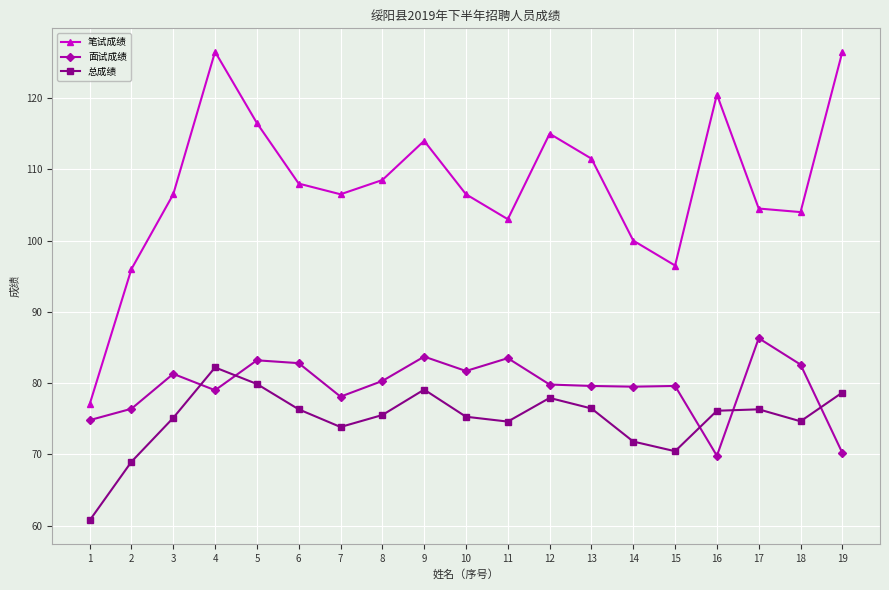

How many data points in 笔试成绩 are less than 106?

7